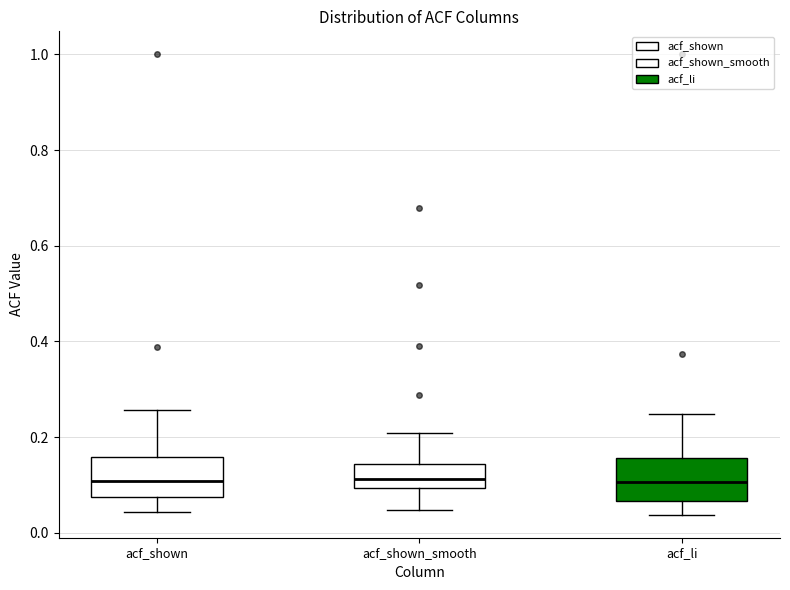

Reading left to right, transcribe this box plot: for each box, give where its median line is, the range the box spans, and where its two whiskers end, as read against the y-axis. The values are not printed on the chart, so give them approximately, as read against the axis.

acf_shown: median 0.10, box 0.08 to 0.16, whiskers 0.04 to 0.26
acf_shown_smooth: median 0.12, box 0.10 to 0.14, whiskers 0.04 to 0.20
acf_li: median 0.10, box 0.06 to 0.16, whiskers 0.04 to 0.24